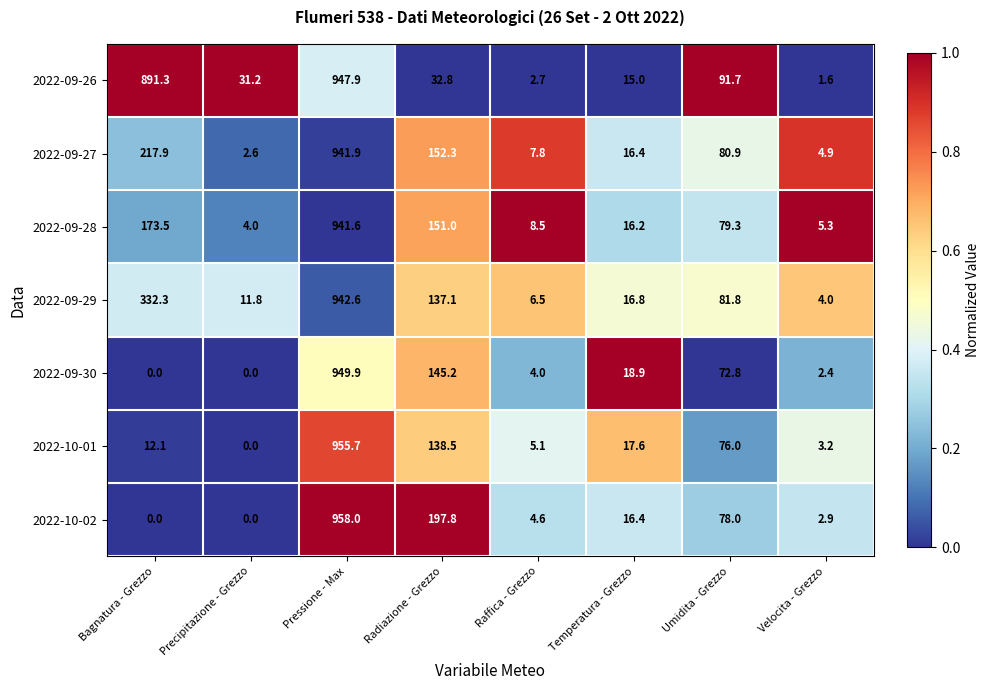

At which label is 2022-09-27 closest to 472?

Bagnatura - Grezzo